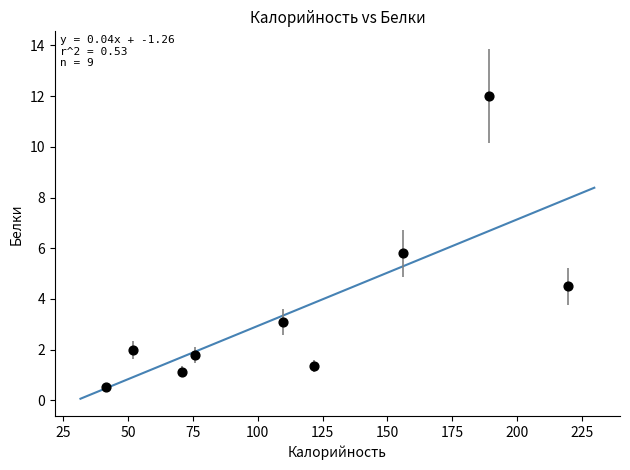

What Y value in the scatter plot is closest to 6?

5.8